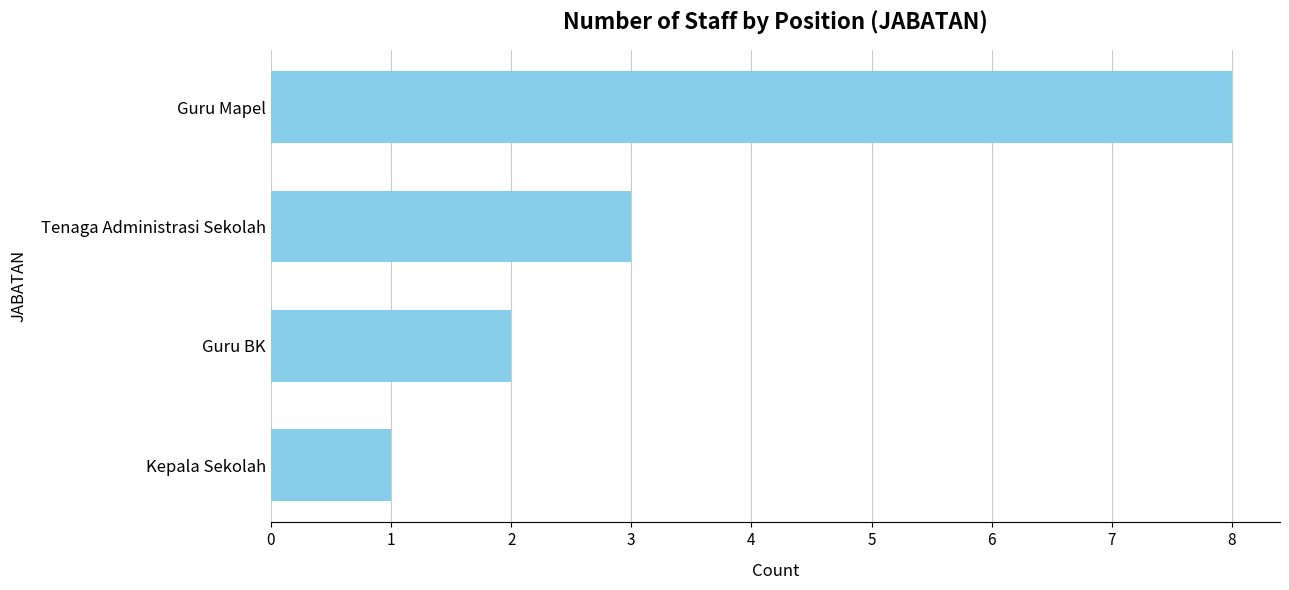

Does the chart contain stacked bars?

No